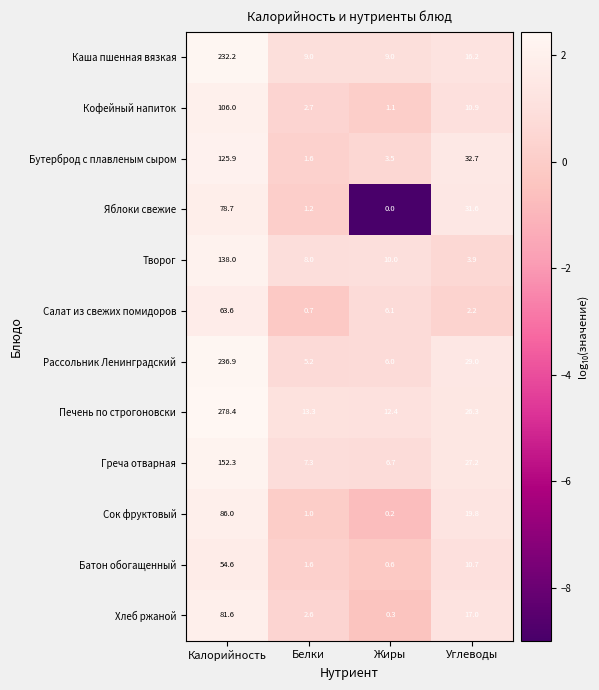

What is the difference between the highest and lowest values at Белки?

12.6